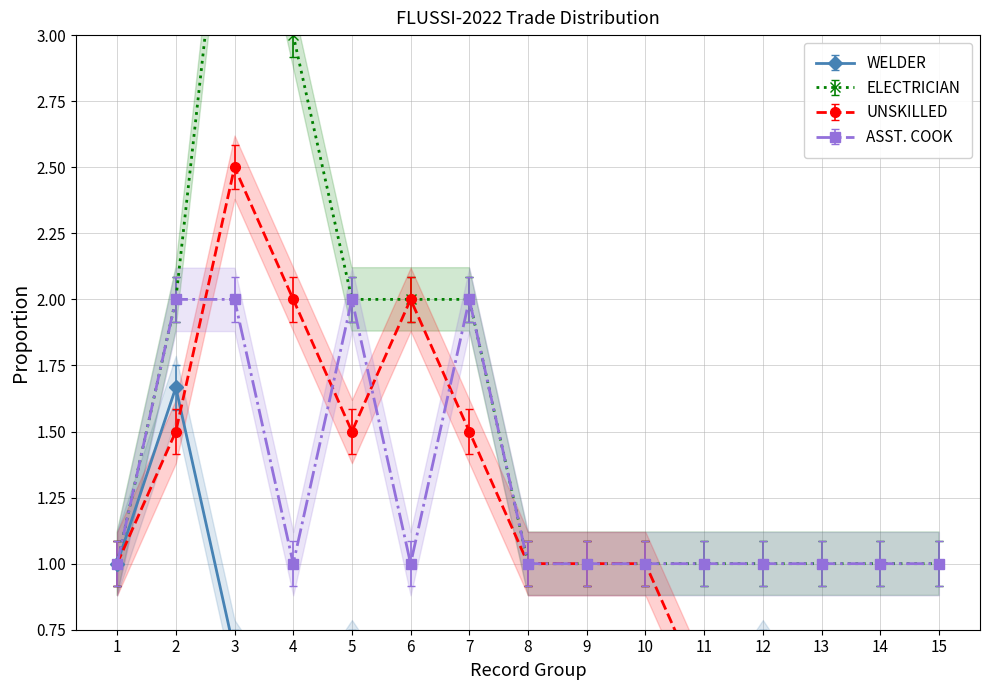

True or false: ELECTRICIAN has a value of 3.1 at 2.

False